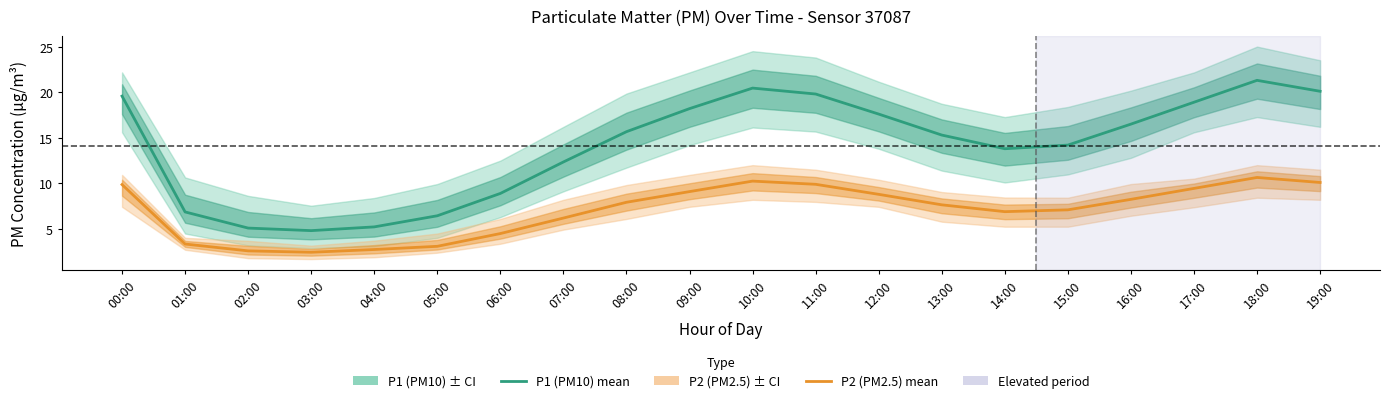

How many values in the P2 (PM2.5) series are below 7?

8